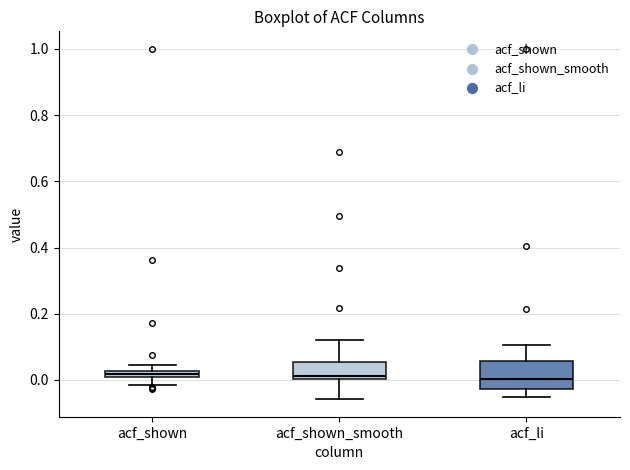

Comparing the boxes themselves (not the whiskers), which one is the tallest?

acf_li